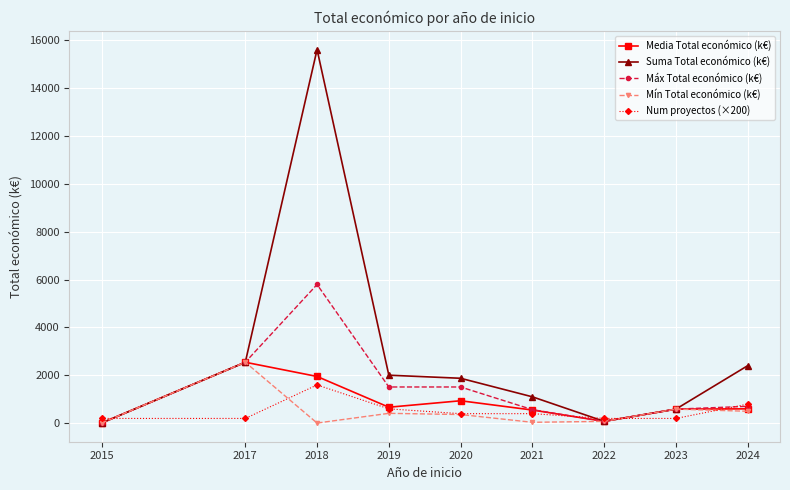

What is the total value across all series at 2020?

5092.9